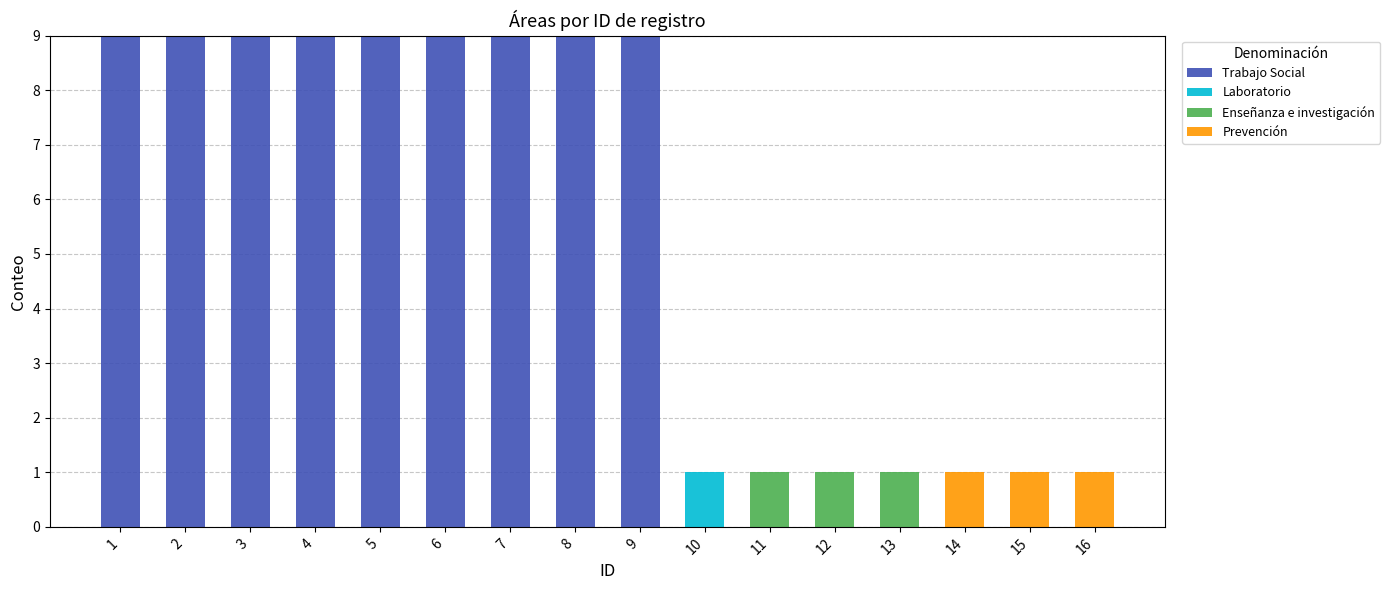

What is the average value of the Trabajo Social series?

5